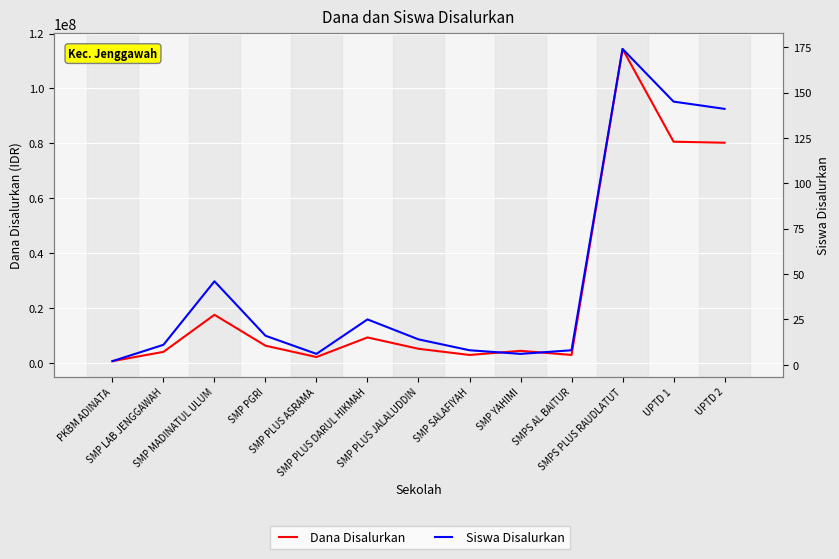

How many values in the Siswa Disalurkan series exceed 14?

6